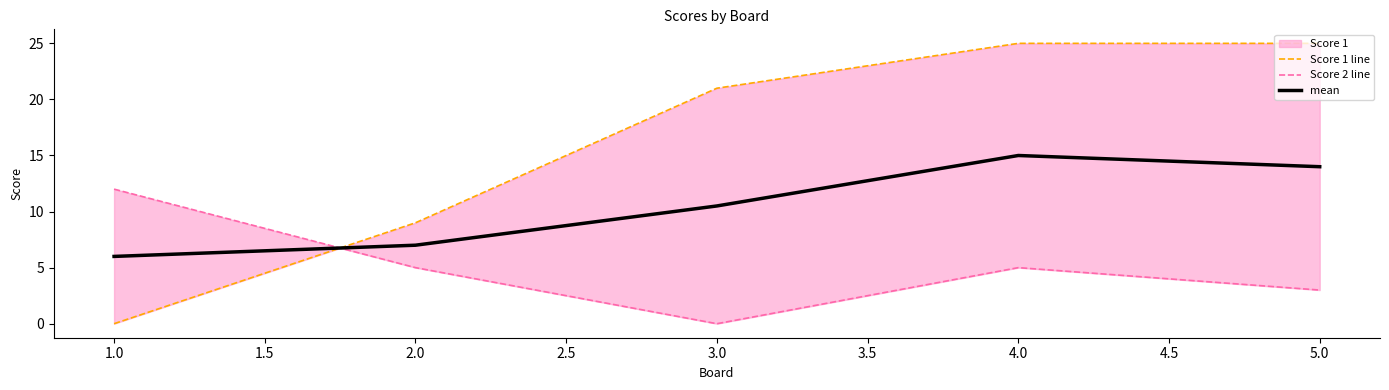

At which label does mean reach its peak?

4.0